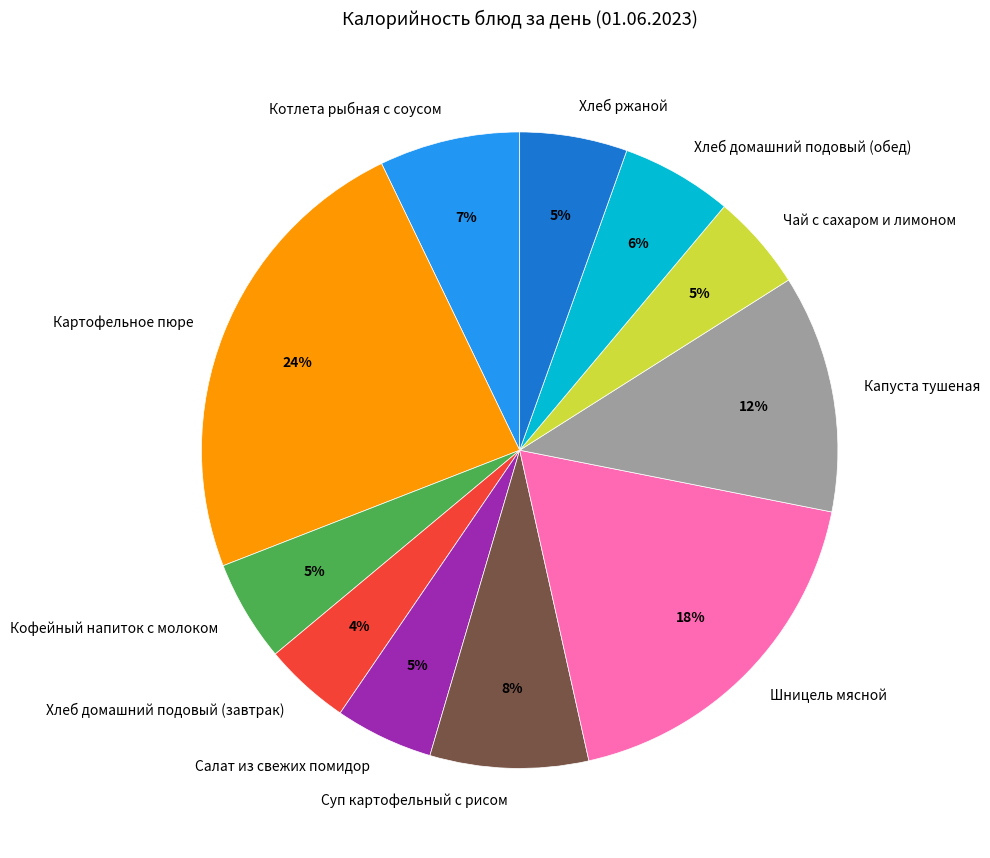

Count the number of slices in the pie.

11